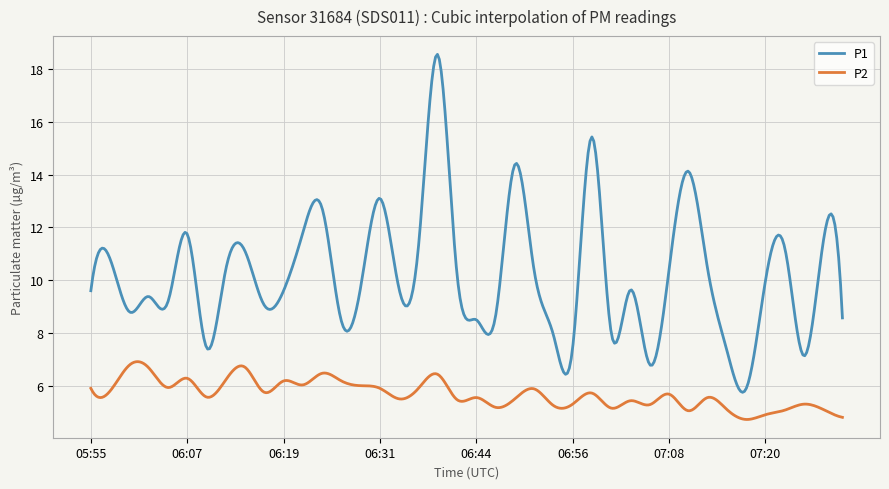

Which series has the largest total across all categories?

P1